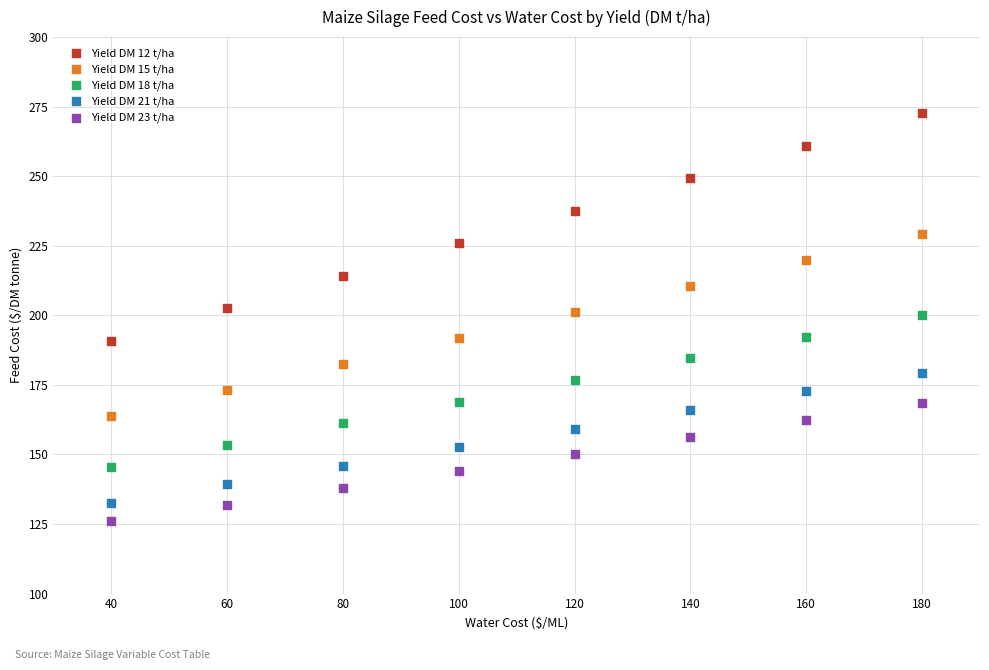

Which series reaches the maximum Y coordinate?

Yield DM 12 t/ha